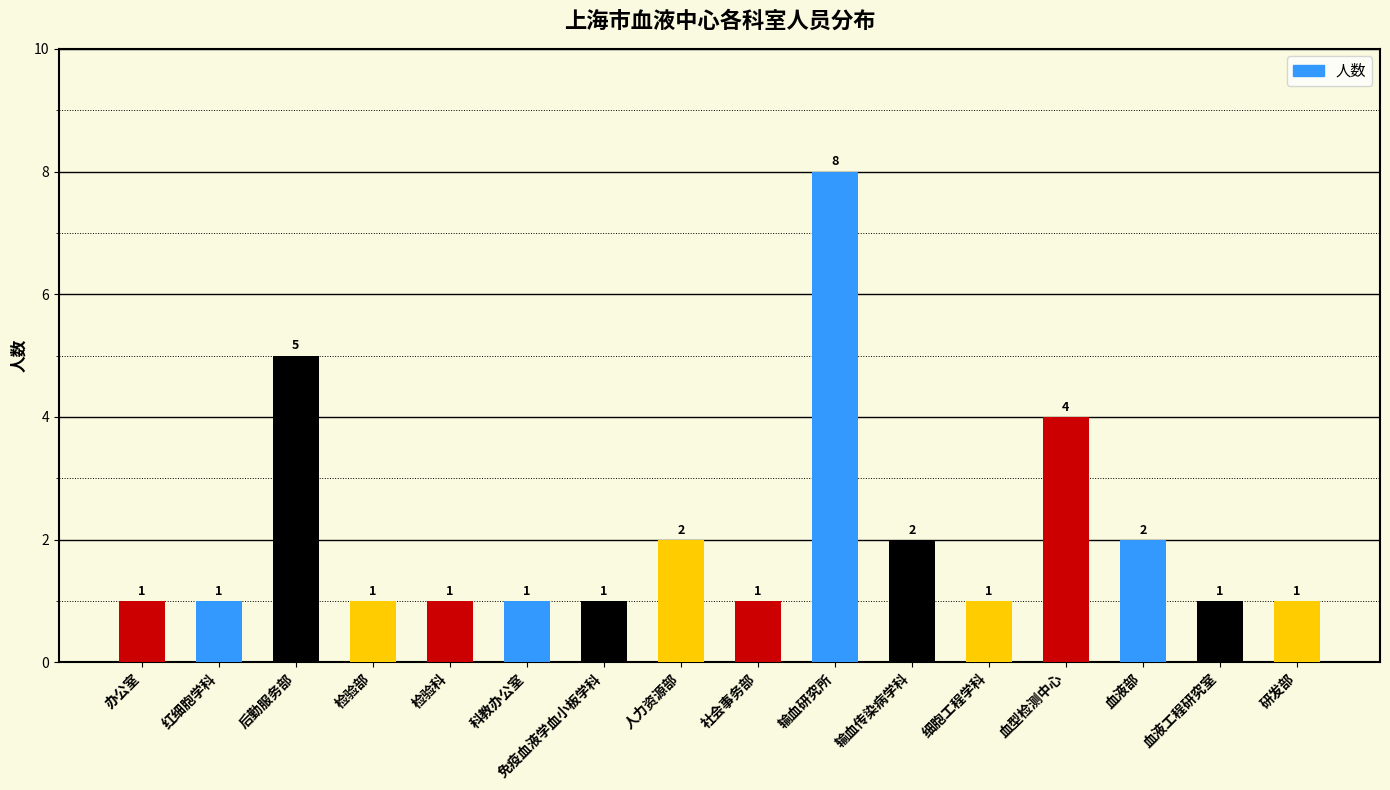

Is it true that the value at 社会事务部 is 1?

True